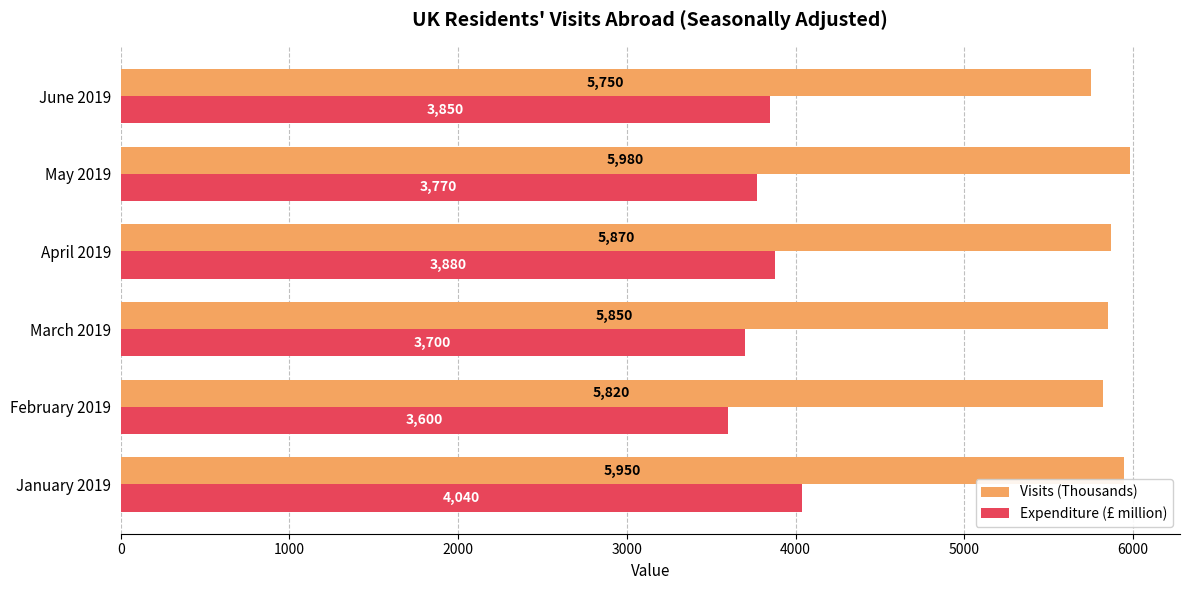

Which series has the largest range (max minus min)?

Expenditure (£ million)